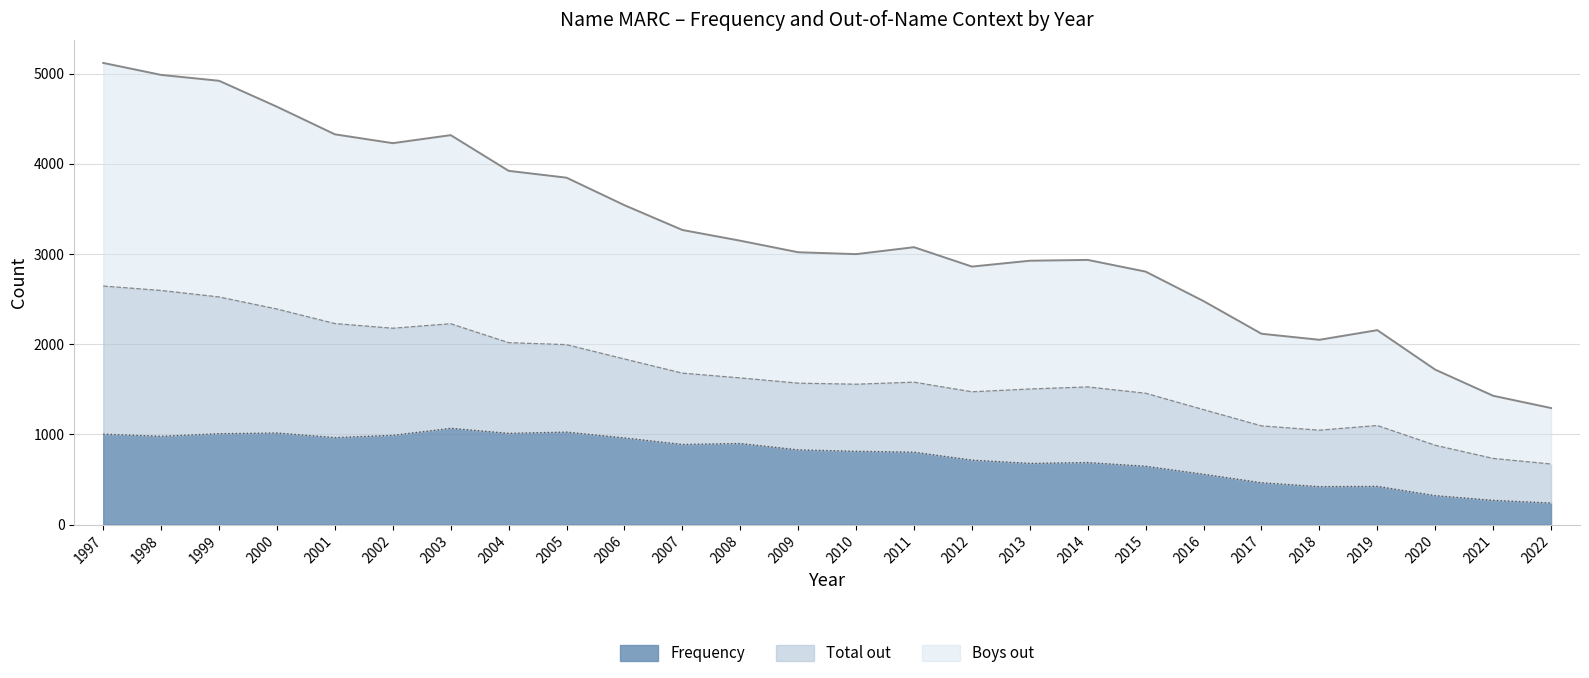

How many lines are shown in the chart?

3